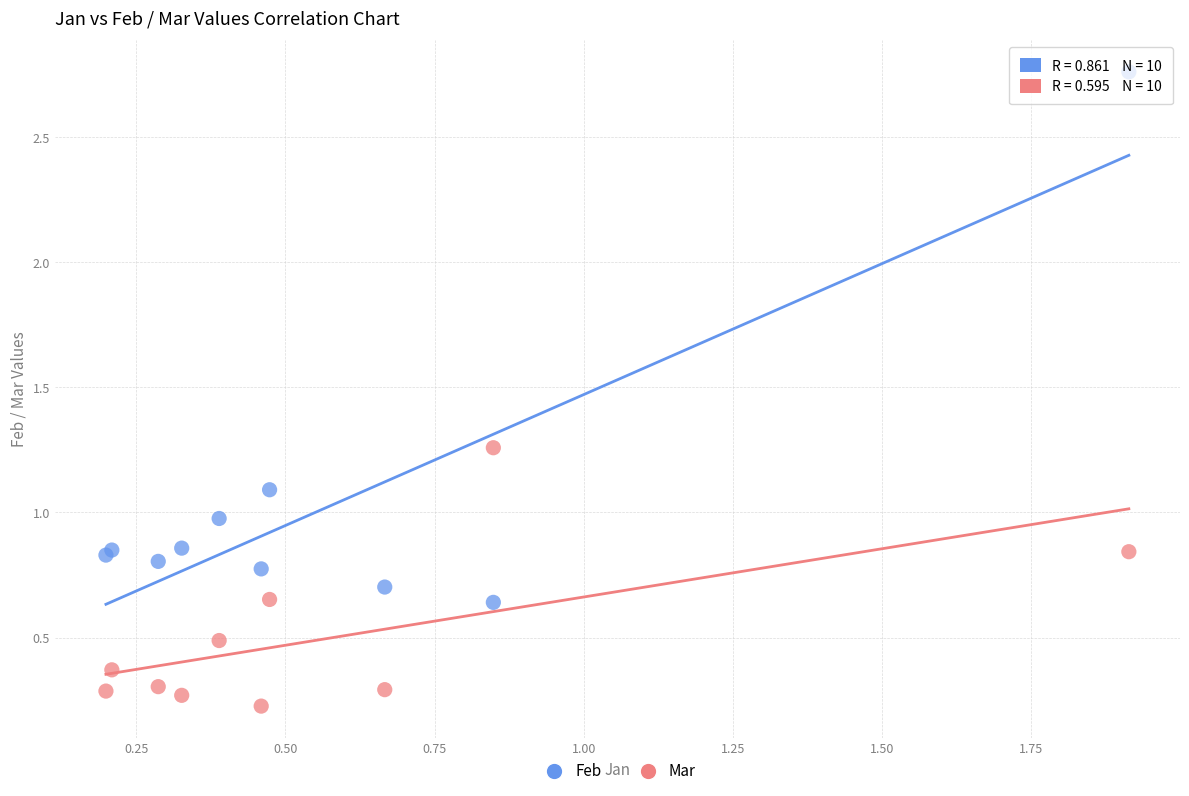

Which series reaches the minimum Y coordinate?

Mar